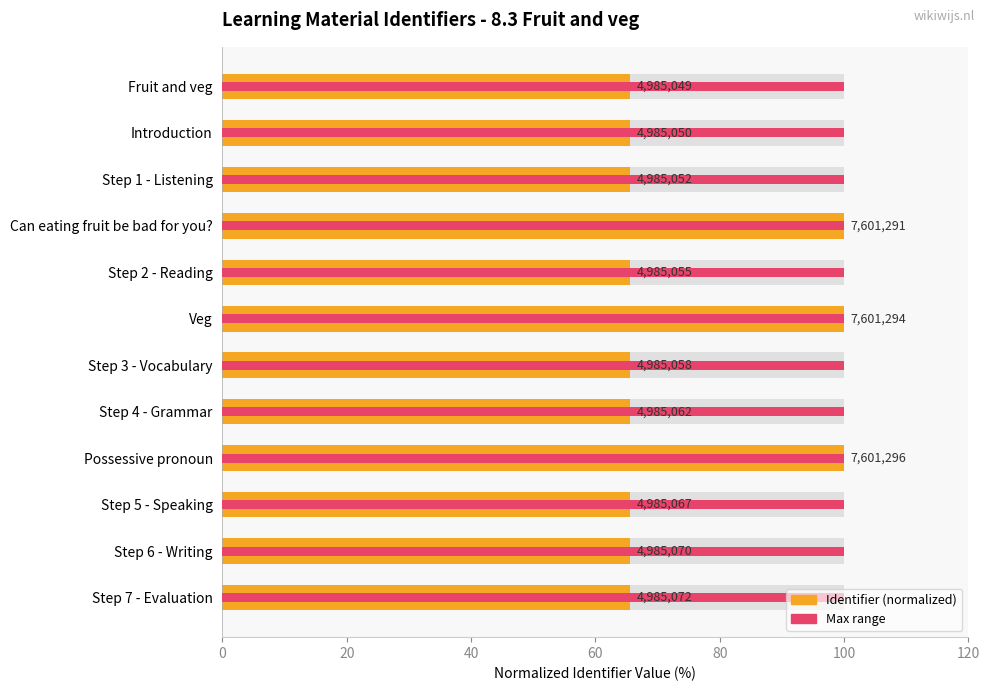

Is it true that Identifier (normalized %) equals 100.0 at Can eating fruit be bad for you??

True